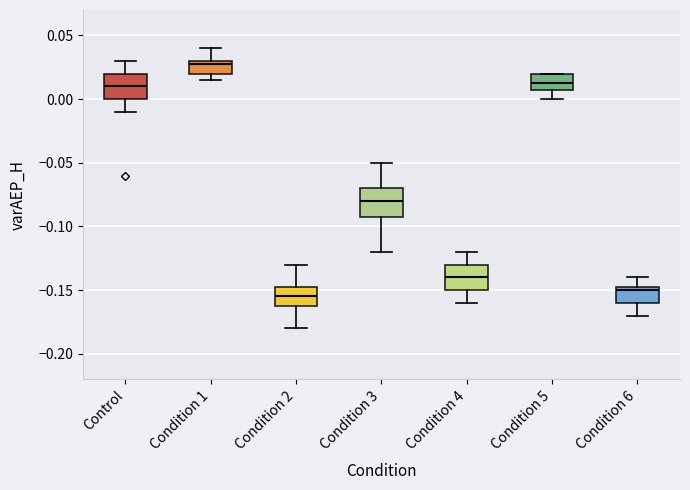

Which box has the lowest median line?

Condition 2